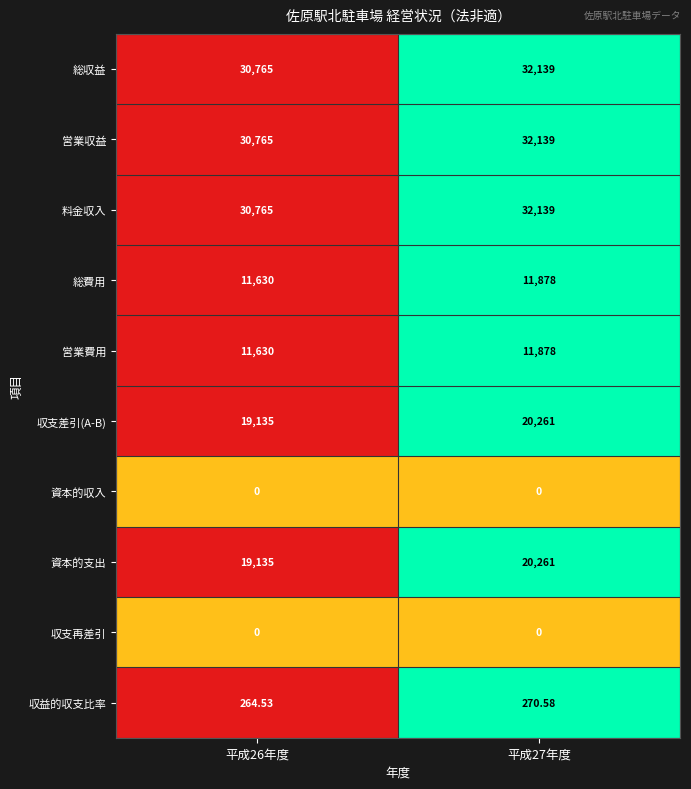

Is the value of 総費用 at 平成27年度 greater than the value of 資本的支出 at 平成26年度?

No